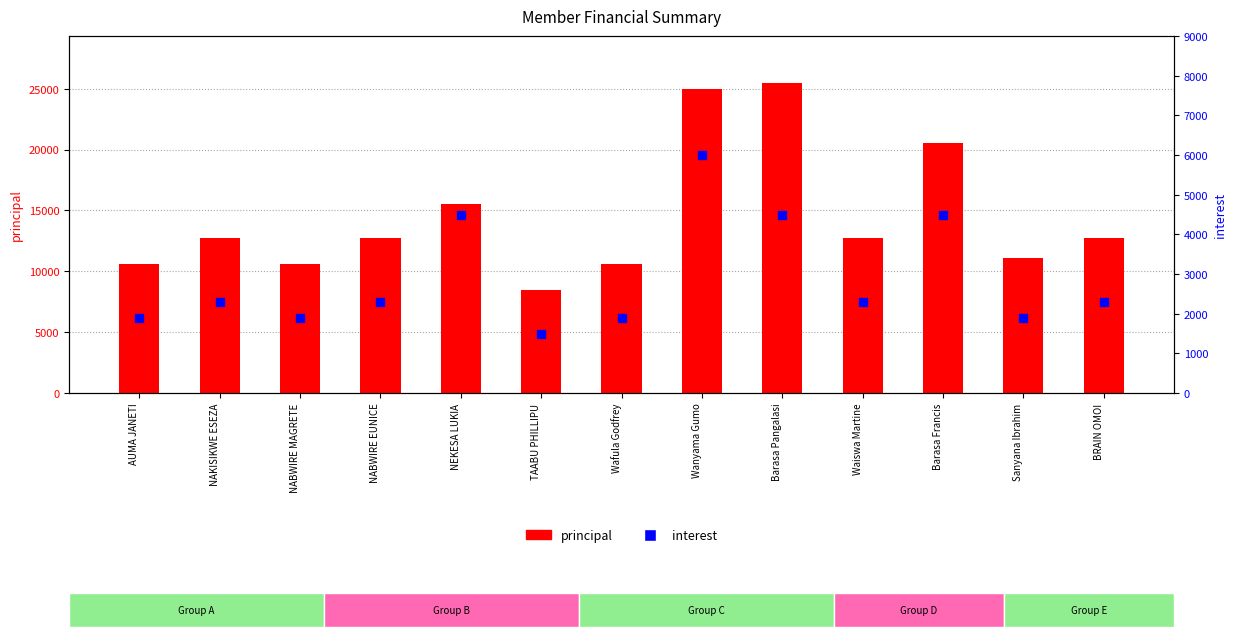

At how many categories does at least one series exceed 15251?

4